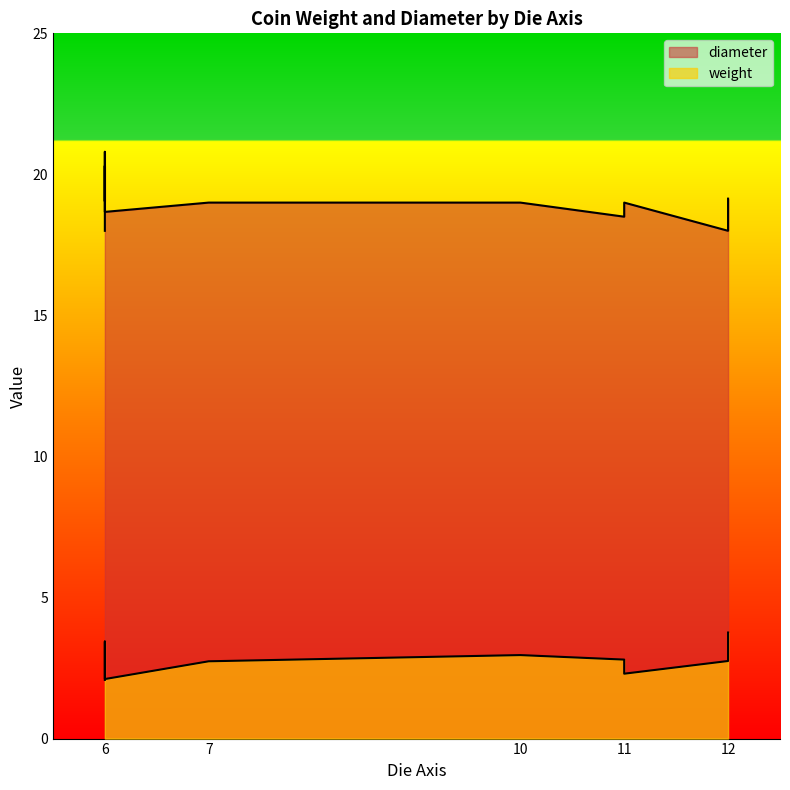

Reading left to right, transcribe all the data shown in this chart.

weight: 11=2.8	11=2.3	12=2.8	6=2.1	6=3.1	6=3.4	6=3.0	6=2.7	12=3.4	12=3.8	6=2.1	6=2.4	10=3.0	7=2.7
diameter: 11=18.5	11=19.0	12=18.0	6=18.0	6=19.1	6=20.2	6=20.3	6=20.8	12=18.4	12=19.1	6=18.7	6=19.5	10=19.0	7=19.0